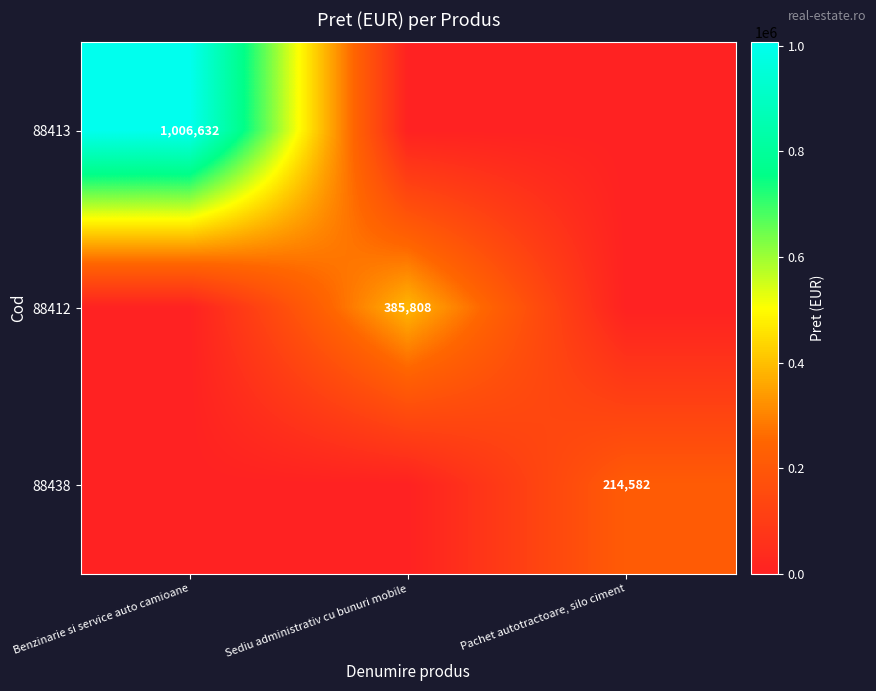

True or false: 88438 has a value of 214582 at Pachet autotractoare, silo ciment.

True